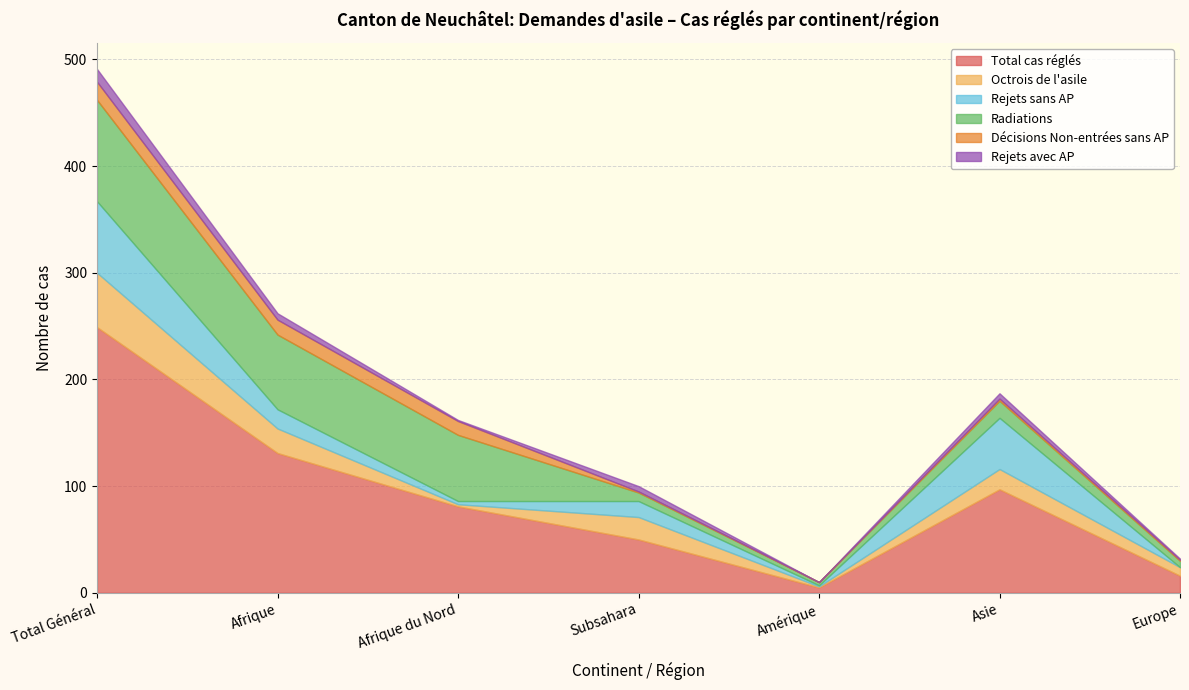

How many interior local peaks does the Radiations series have?

1